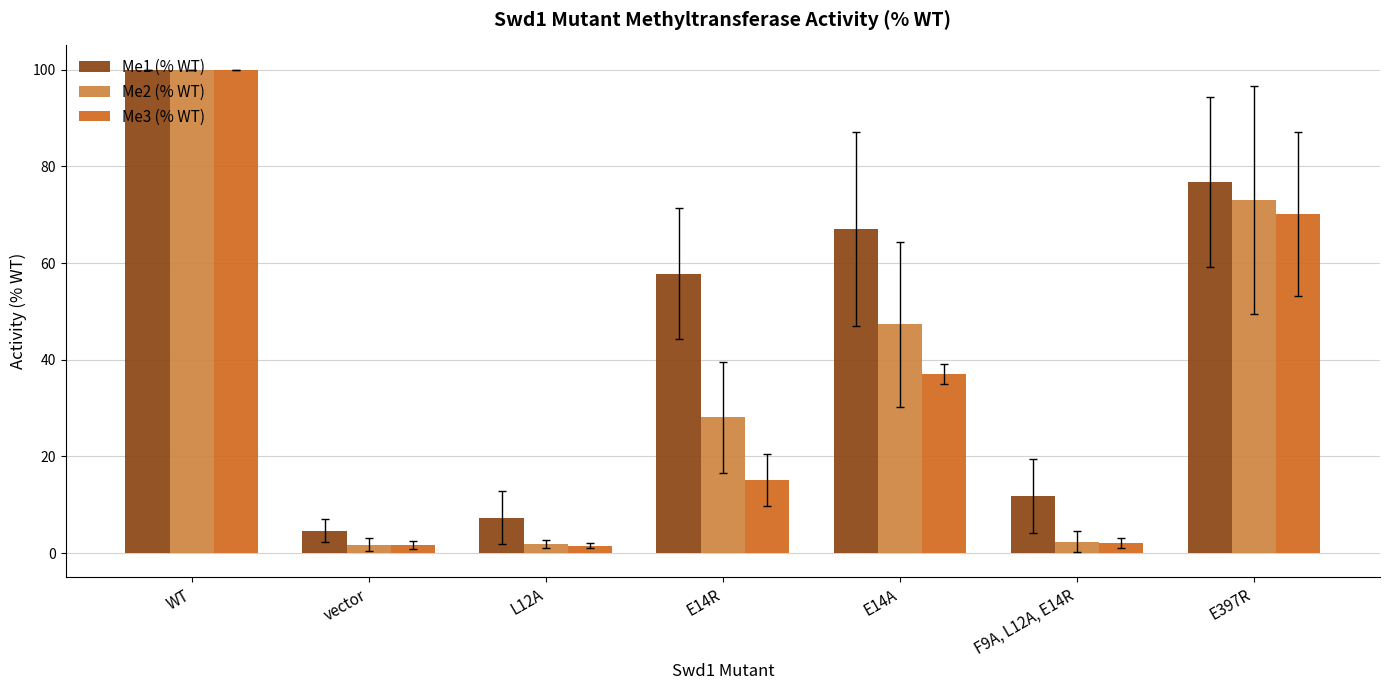

What is the average value of the Me1 (% WT) series?

46.5